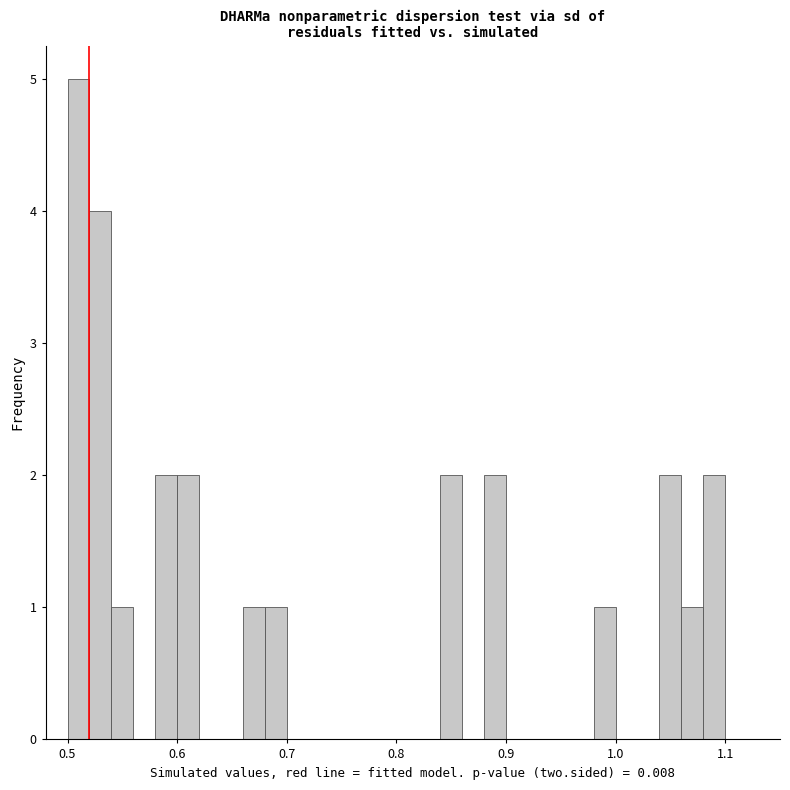

Around what value on the x-axis is the tallest bar? Give the approximate position of its centre, as read against the axis.

0.51